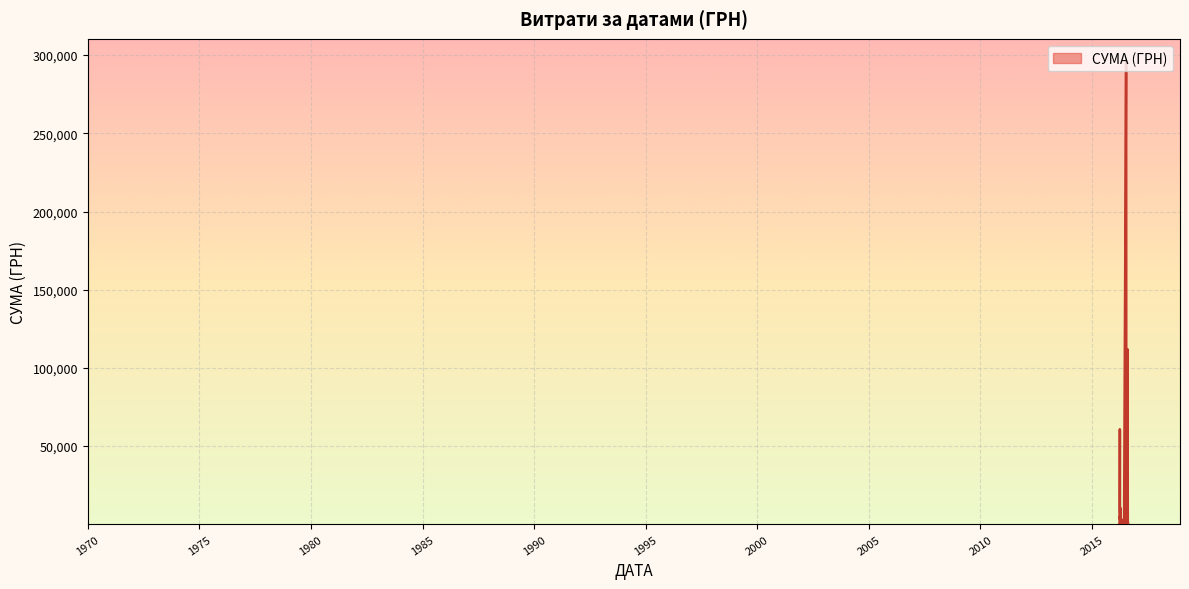

Approximately how many times larger is the value at 09.04.2016 compared to 26.07.2016?

0.6